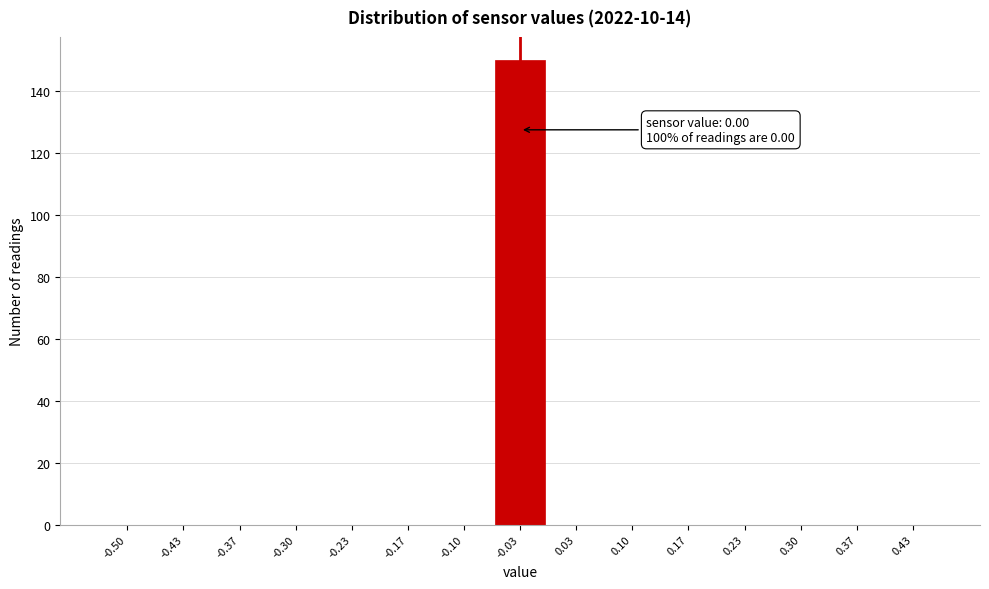

Reading left to right, what are all the values shown in this chart?

-0.50=0	-0.43=0	-0.37=0	-0.30=0	-0.23=0	-0.17=0	-0.10=0	-0.03=150	0.03=0	0.10=0	0.17=0	0.23=0	0.30=0	0.37=0	0.43=0